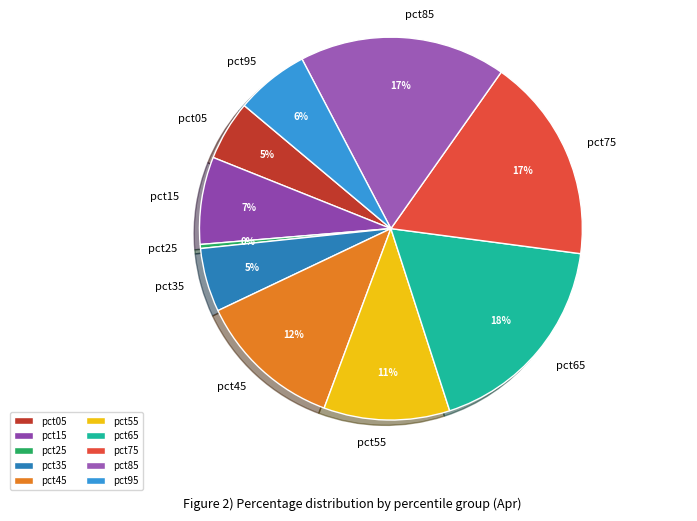

What is the smallest slice in the pie chart?

pct25